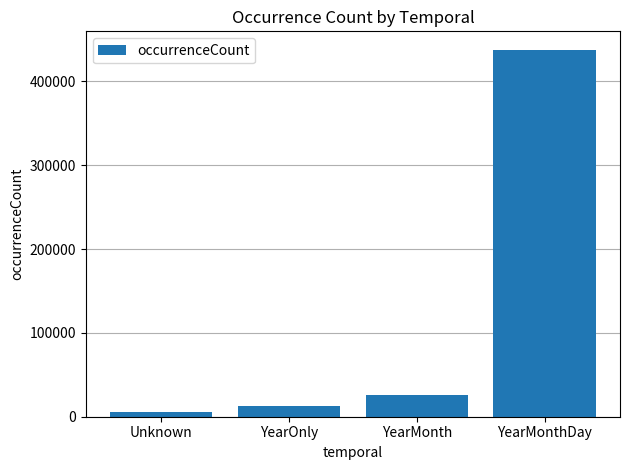

Which has a higher value, Unknown or YearOnly?

YearOnly